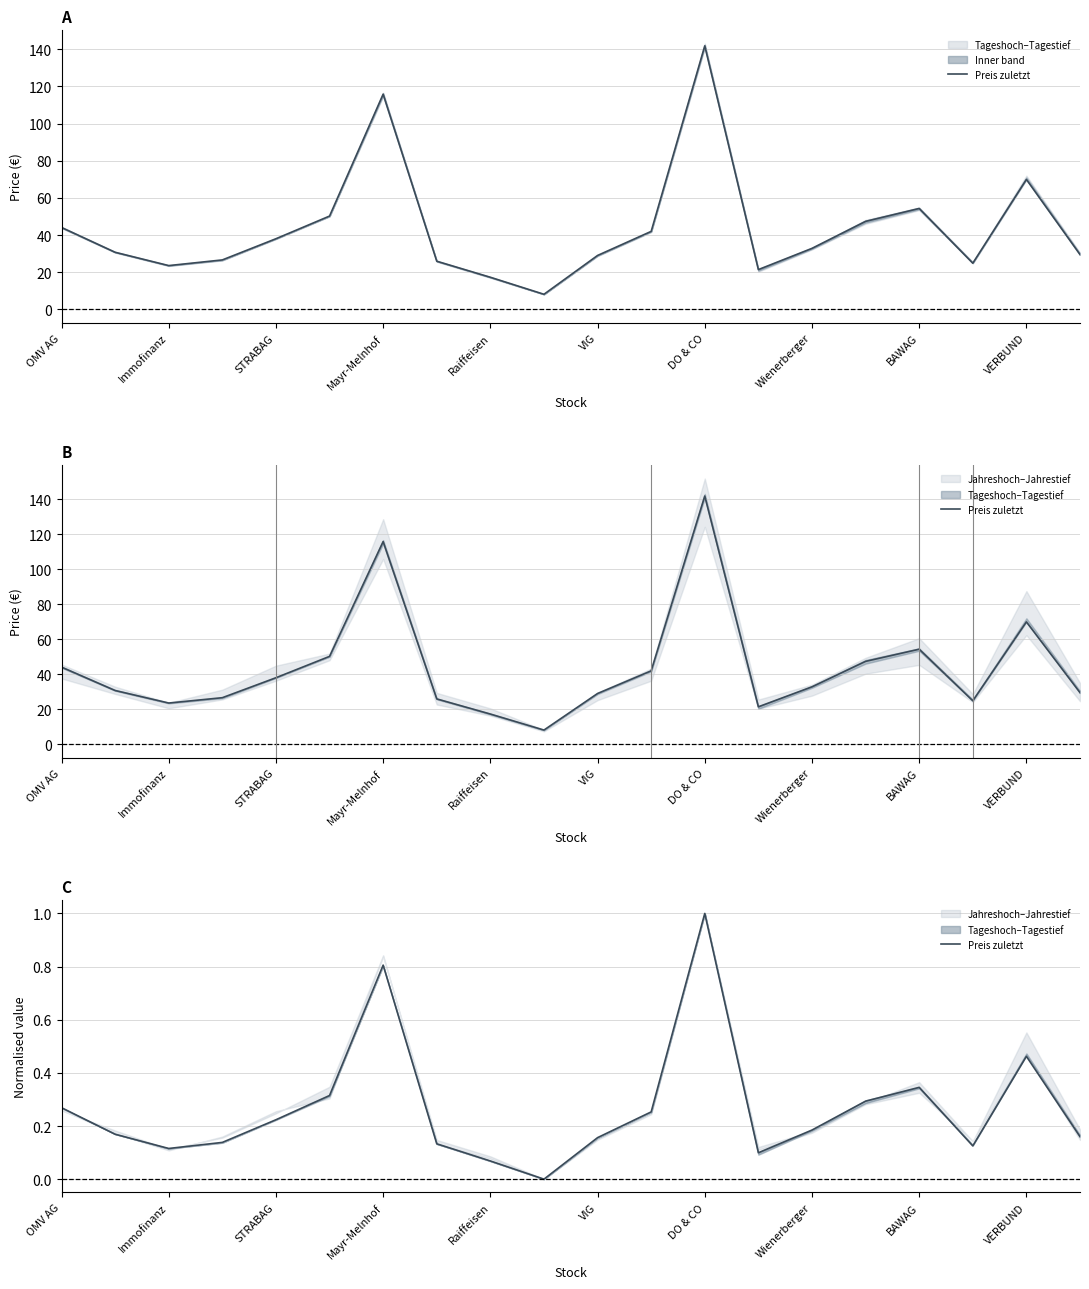

Reading left to right, extract all data points from this chart.

0.3	0.2	0.1	0.1	0.2	0.3	0.8	0.1	0.1	0.0	0.2	0.3	1.0	0.1	0.2	0.3	0.3	0.1	0.5	0.2